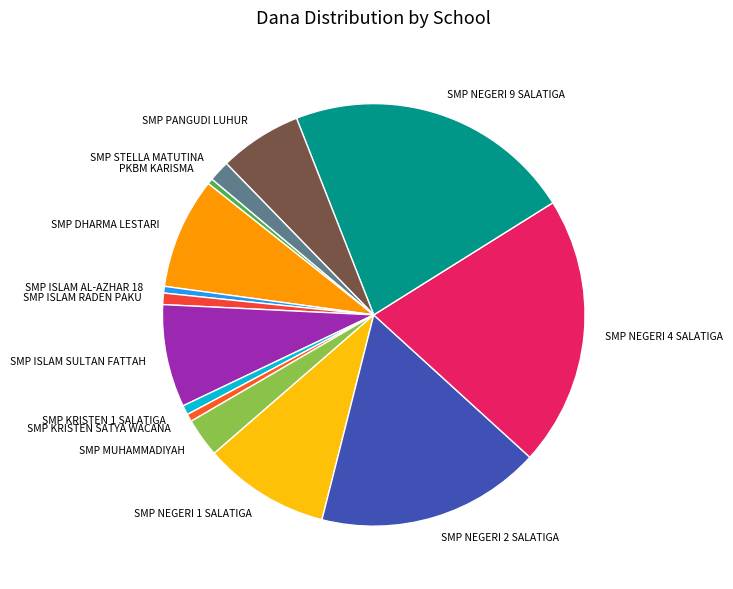

Is the sum of SMP ISLAM AL-AZHAR 18 and SMP ISLAM RADEN PAKU greater than half?

No